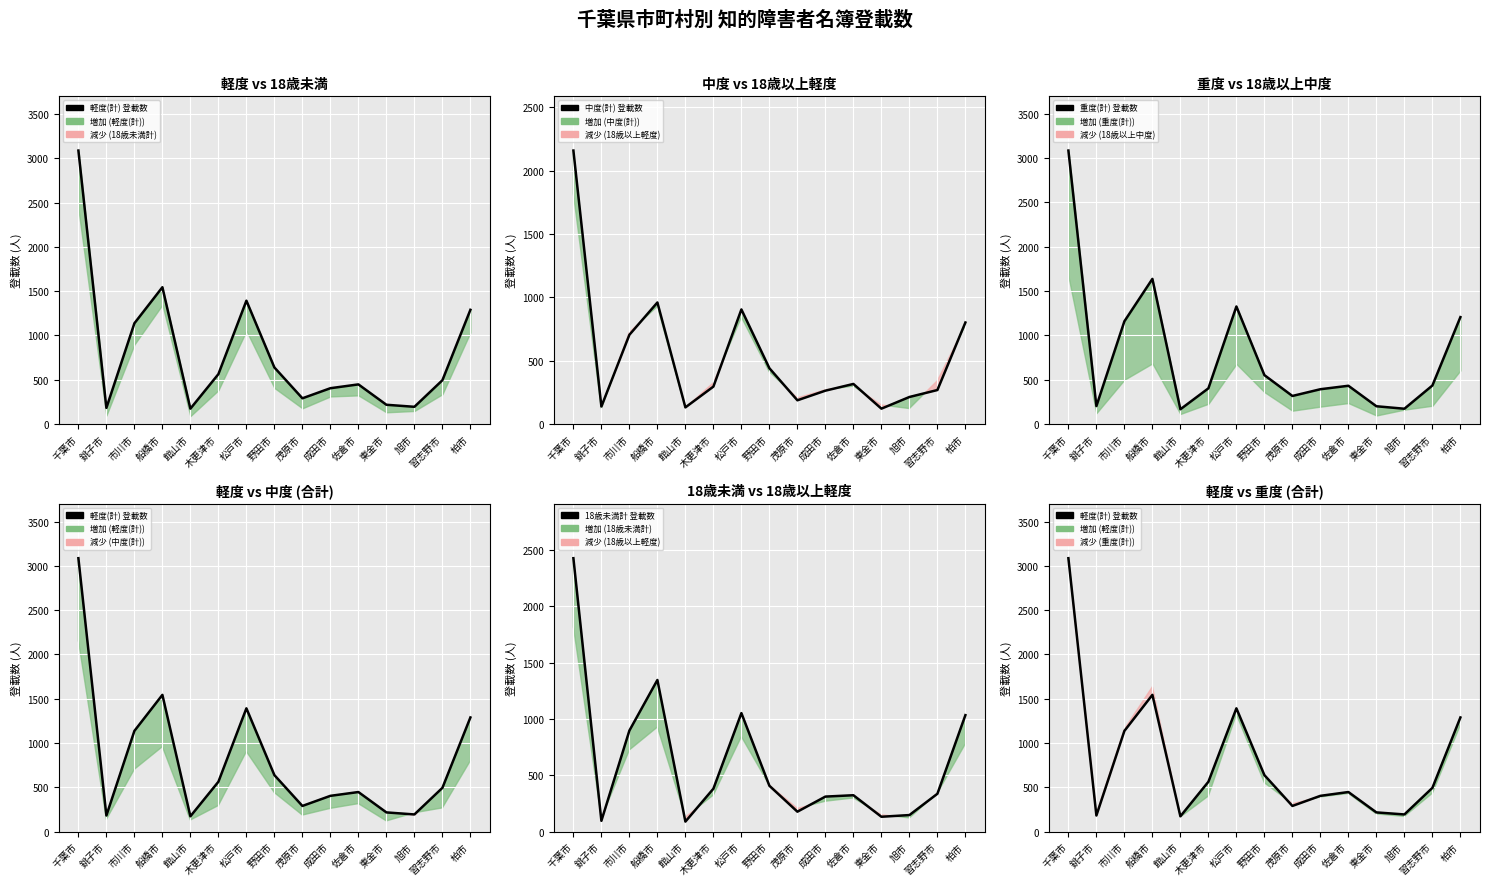

Between 船橋市 and 東金市, which series saw the biggest shift?

重度(計) 登載数